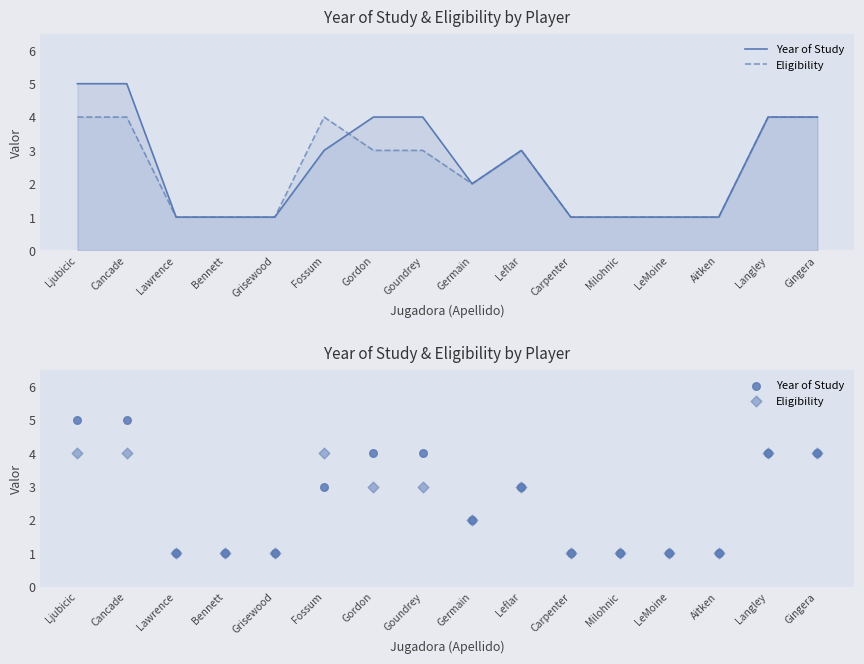

Which series reaches the minimum Y coordinate?

Year of Study